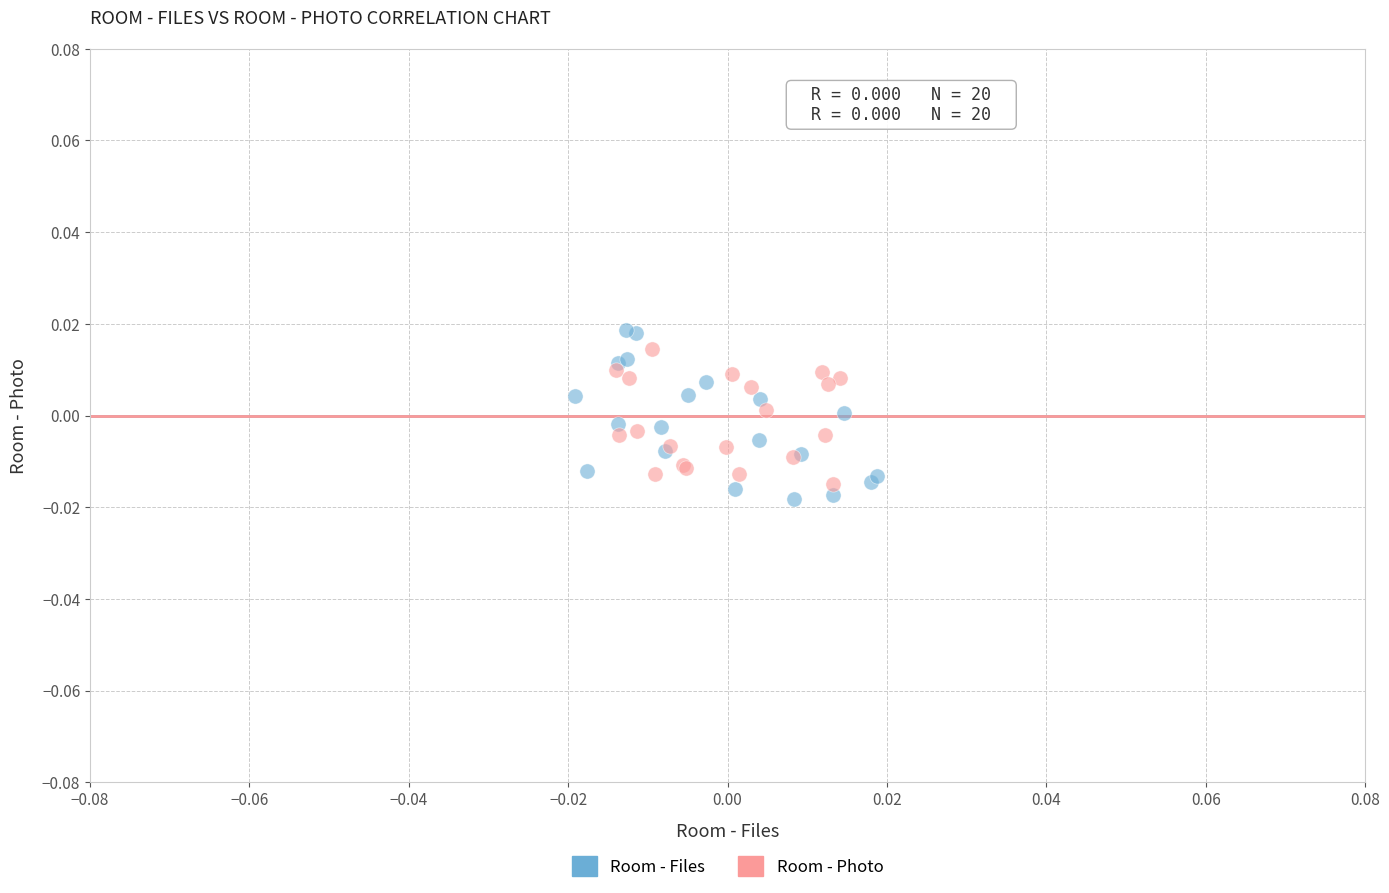

Which series has the widest spread of Y values?

Room - Files